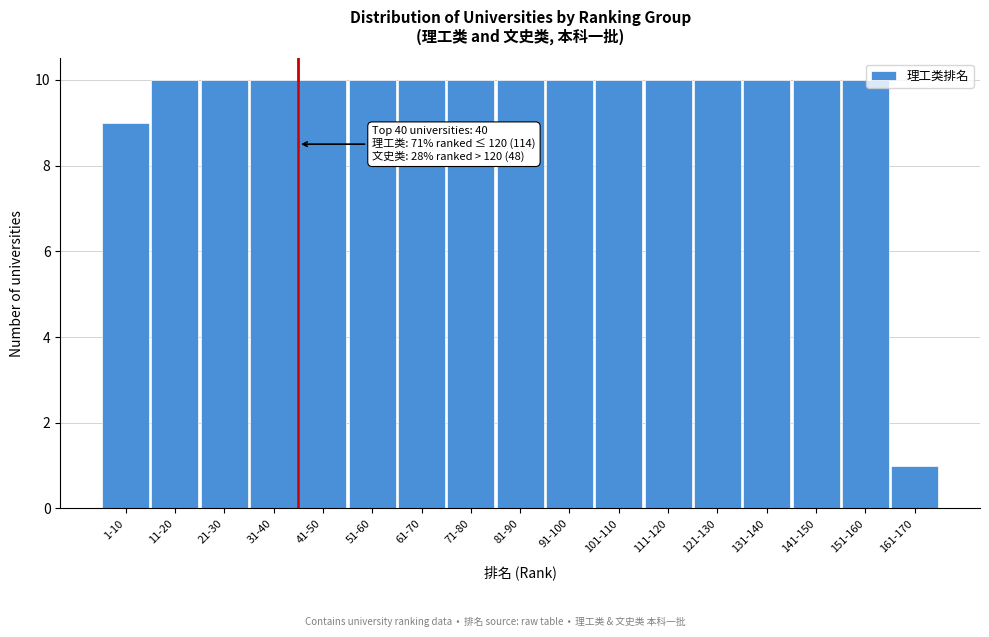

Reading right to left, transcribe all the data shown in this chart.

1	10	10	10	10	10	10	10	10	10	10	10	10	10	10	10	9